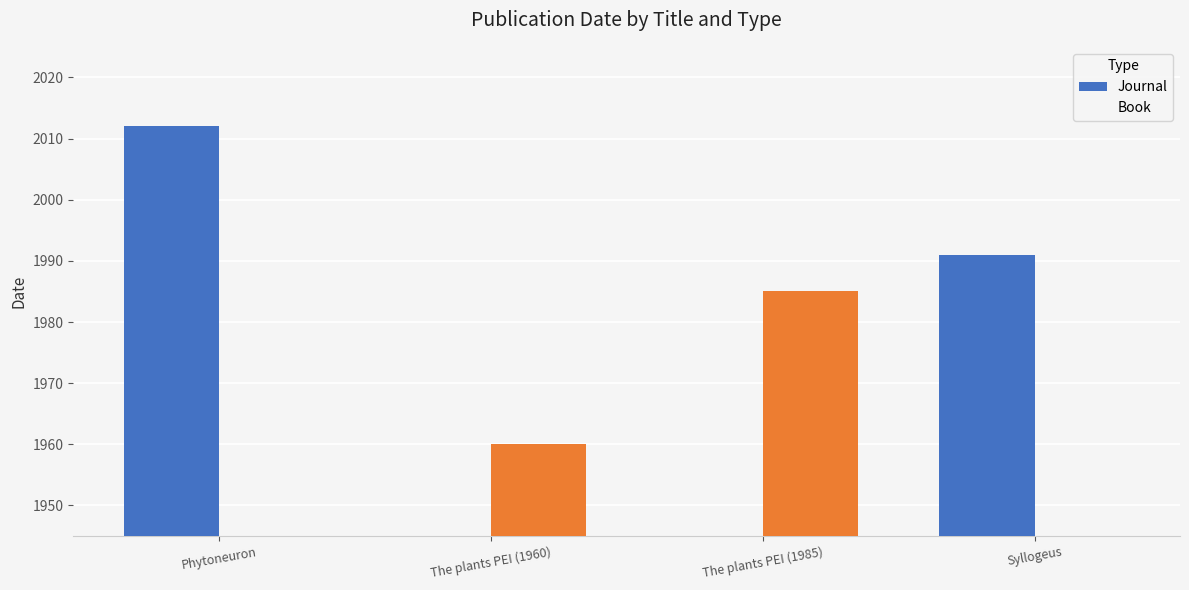

What is the label of the 3rd bar from the right?

The plants PEI (1960)